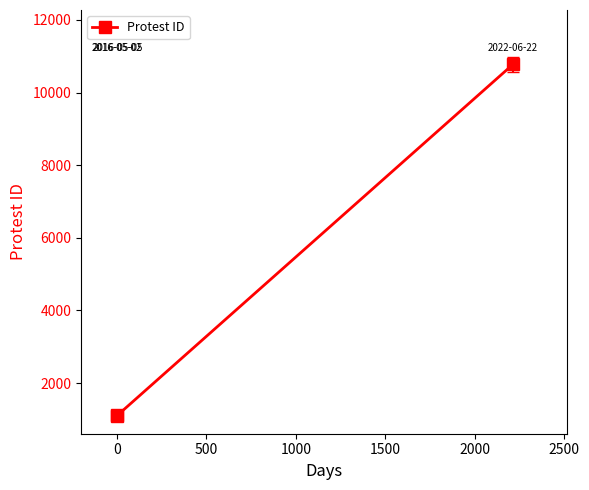

What is the sum of all values?

12991